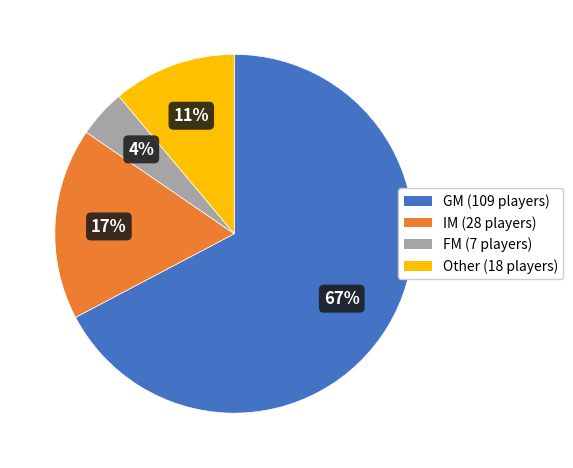

Which category has the smallest portion of the pie?

FM